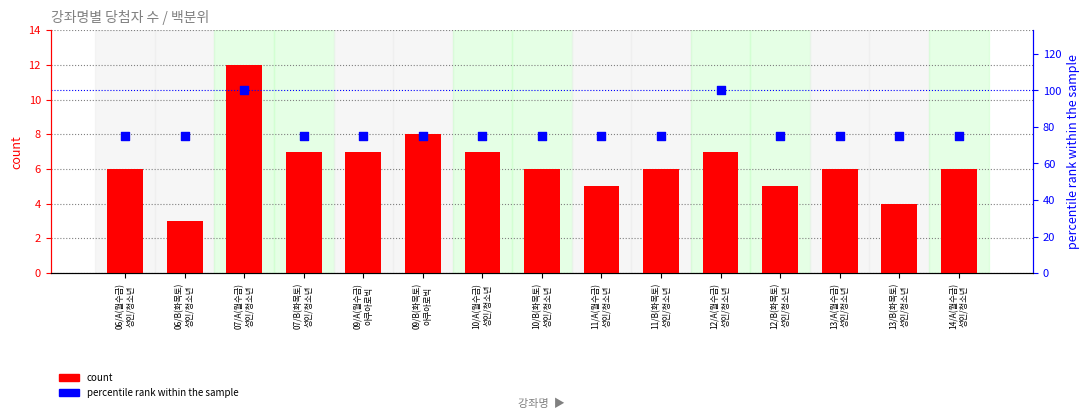

Is the value of count at 12/A(월수금)
성인/청소년 greater than the value of percentile rank within the sample at 06/A(월수금)
성인/청소년?

No